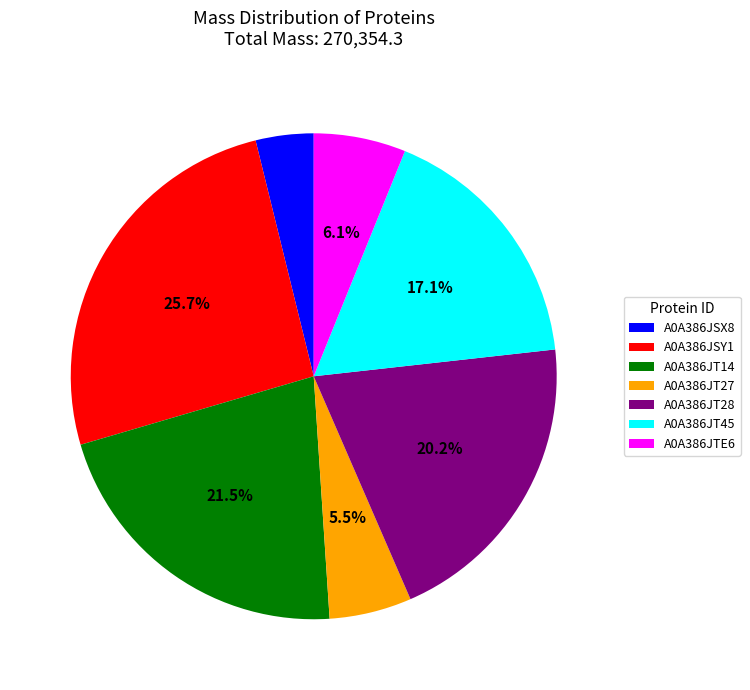

The A0A386JSY1 slice represents 38% of the pie. True or false?

False